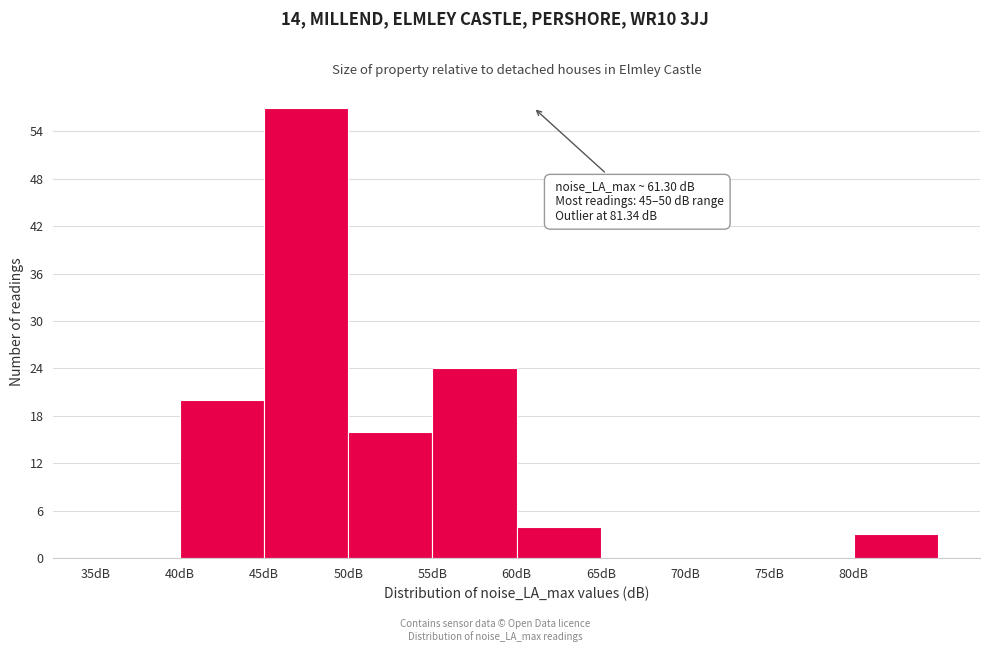

Which range on the x-axis has the tallest bar?

45 to 50